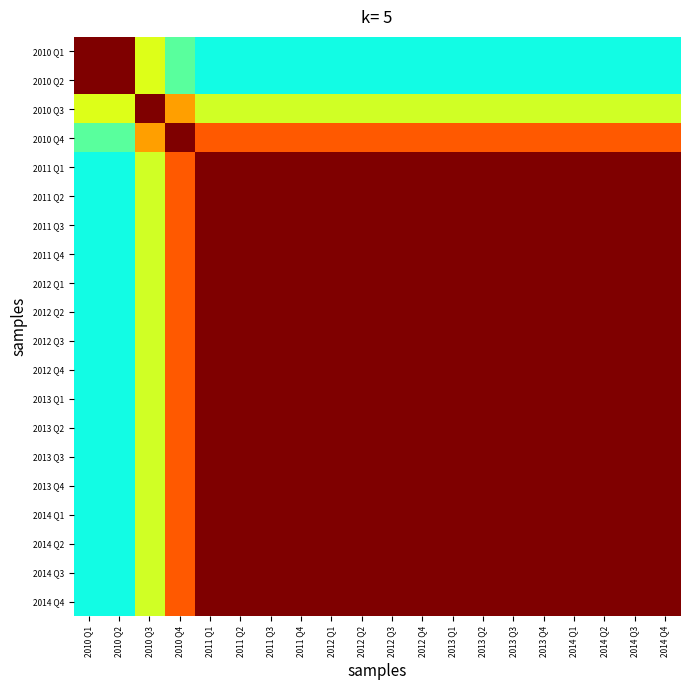

What is the total value across all series at 2014 Q3?

18.2